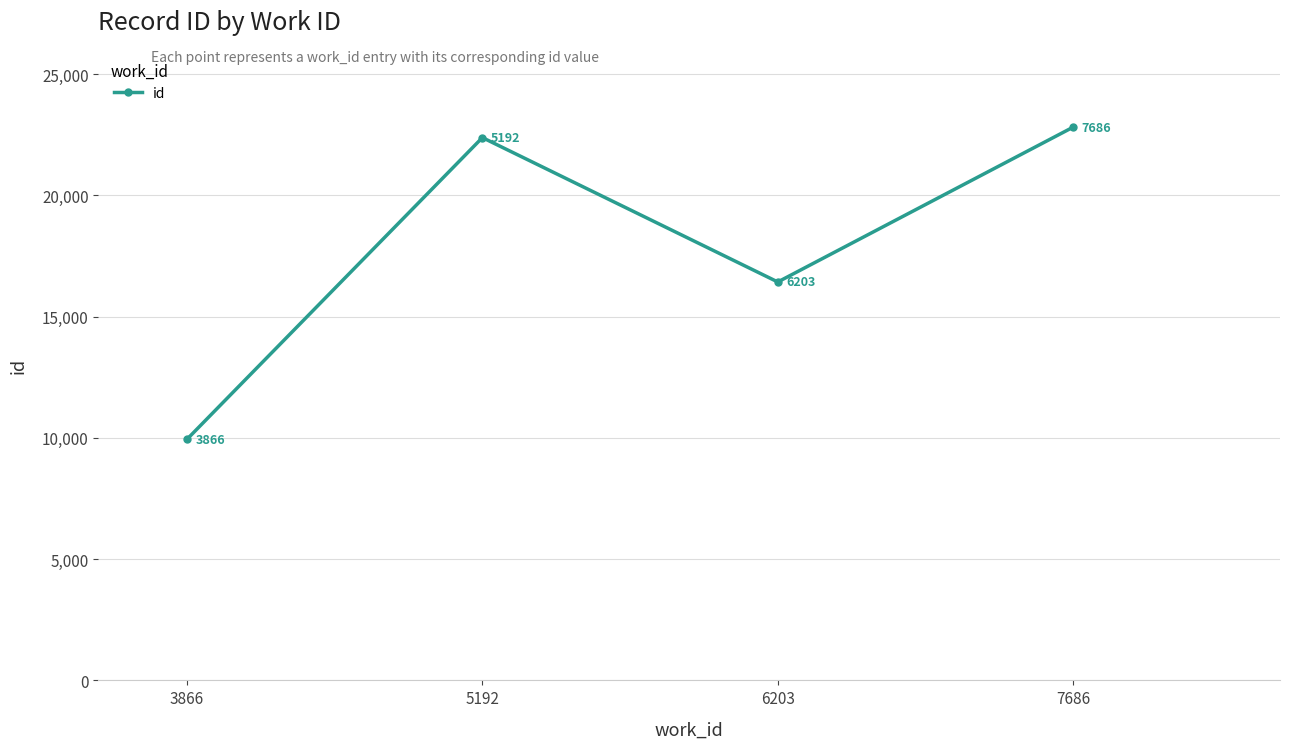

Rank the categories by value from highest to lowest.

7686, 5192, 6203, 3866